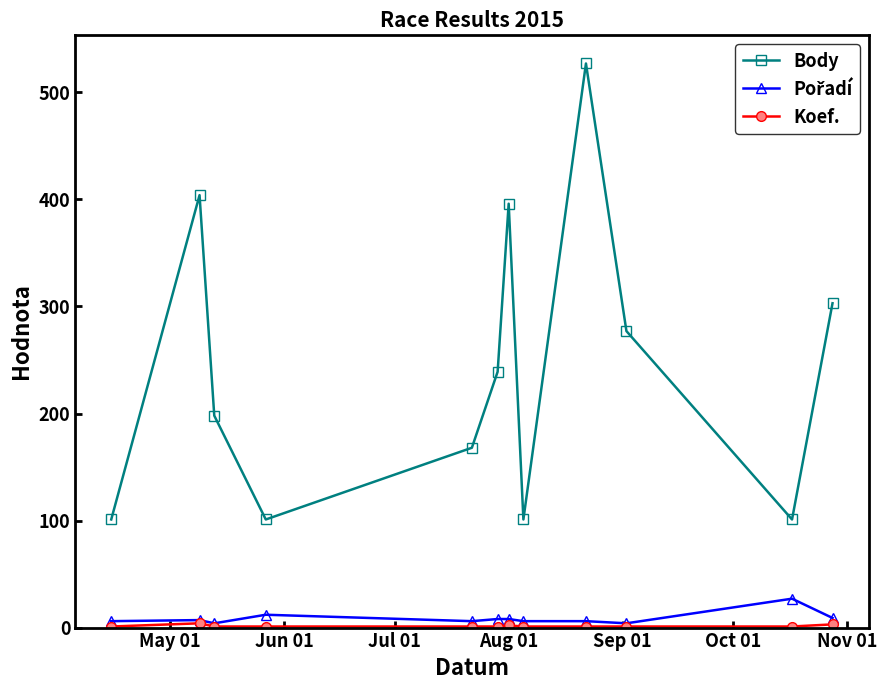

What is the lowest value of the Body series?

101